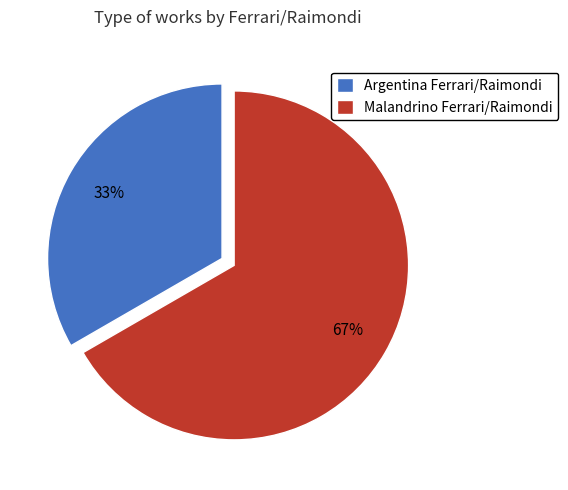

Count the number of slices in the pie.

2